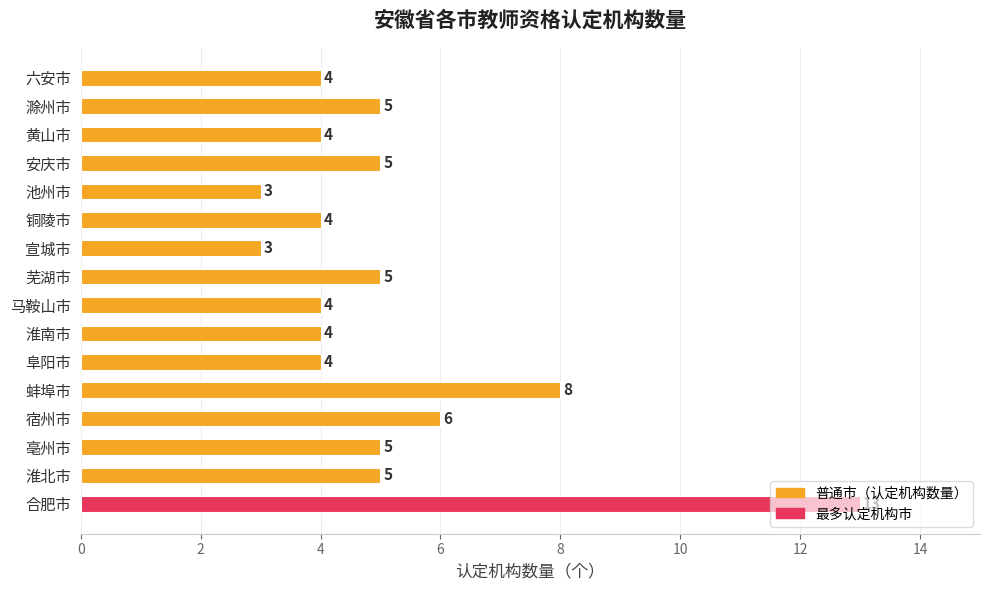

True or false: the data shows 4 at 淮南市.

True